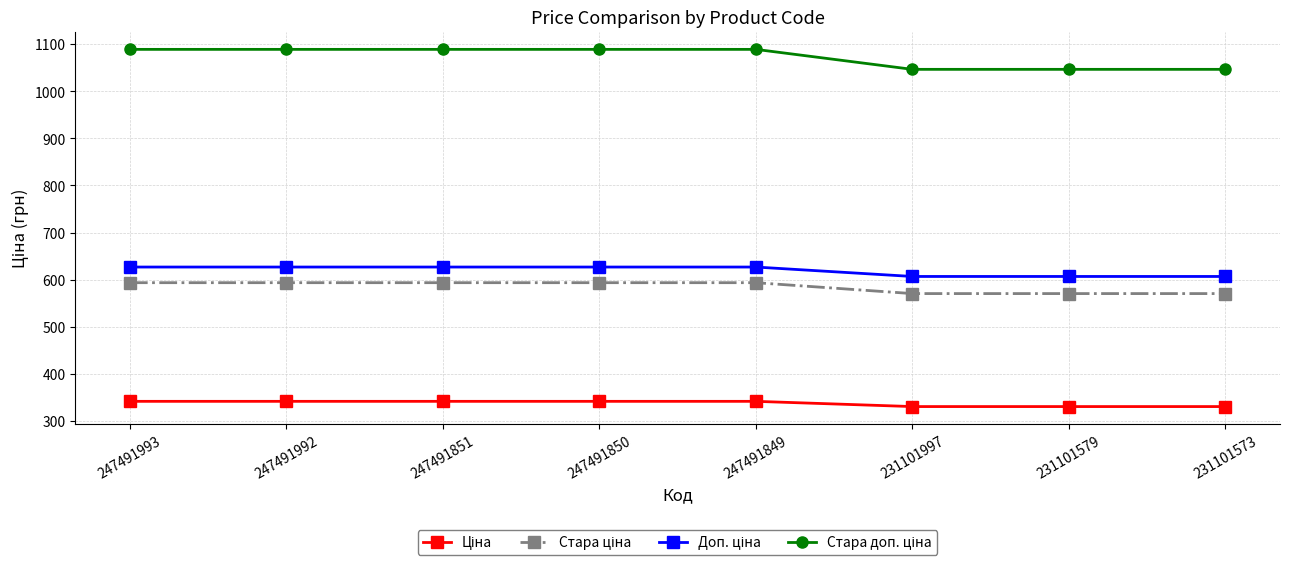

What is the spread (max minus min) of values at 231101573?

715.4